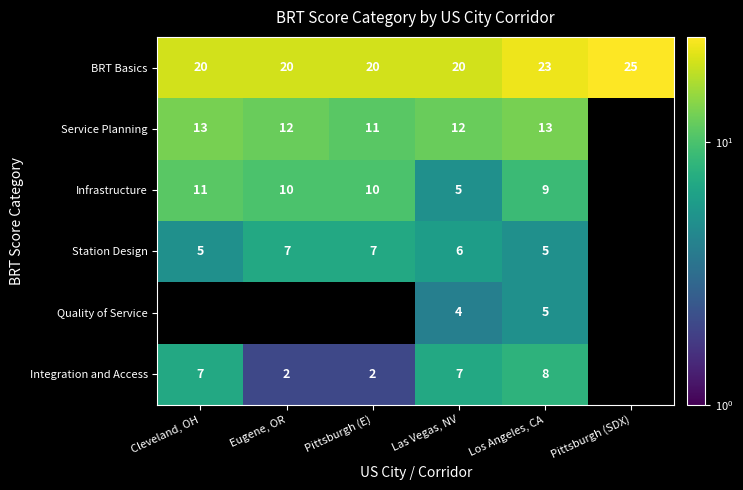

Is it true that Station Design equals 8 at Las Vegas, NV?

False